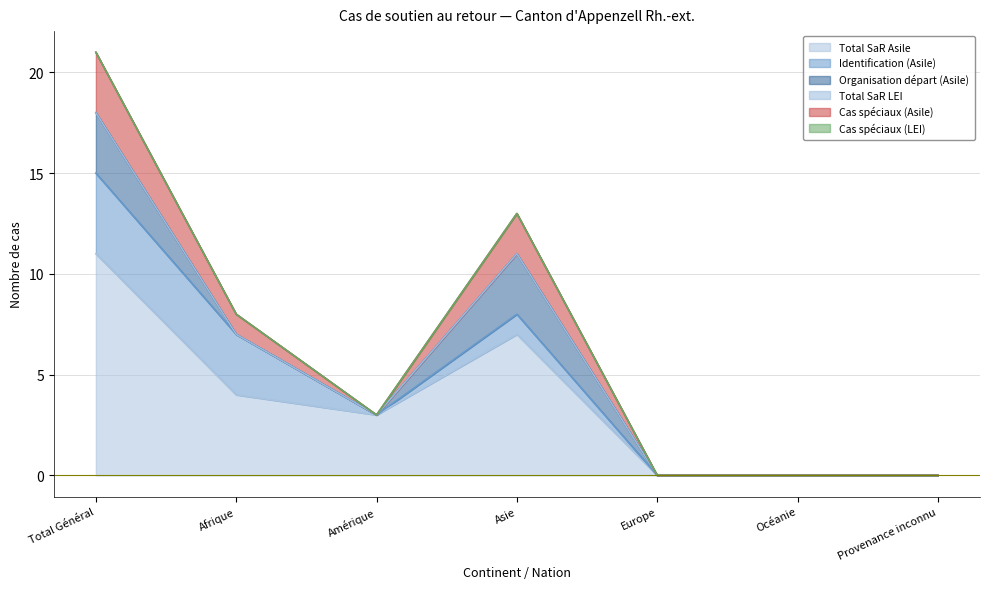

How many lines are shown in the chart?

6